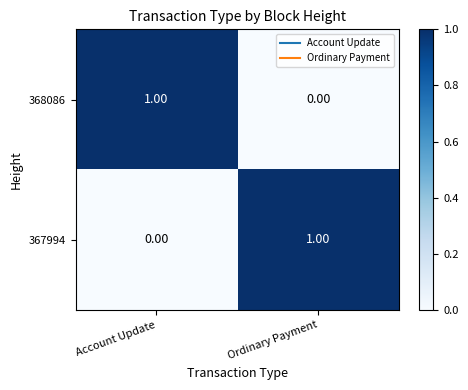

Which category has the highest value in the 367994 series?

Ordinary Payment